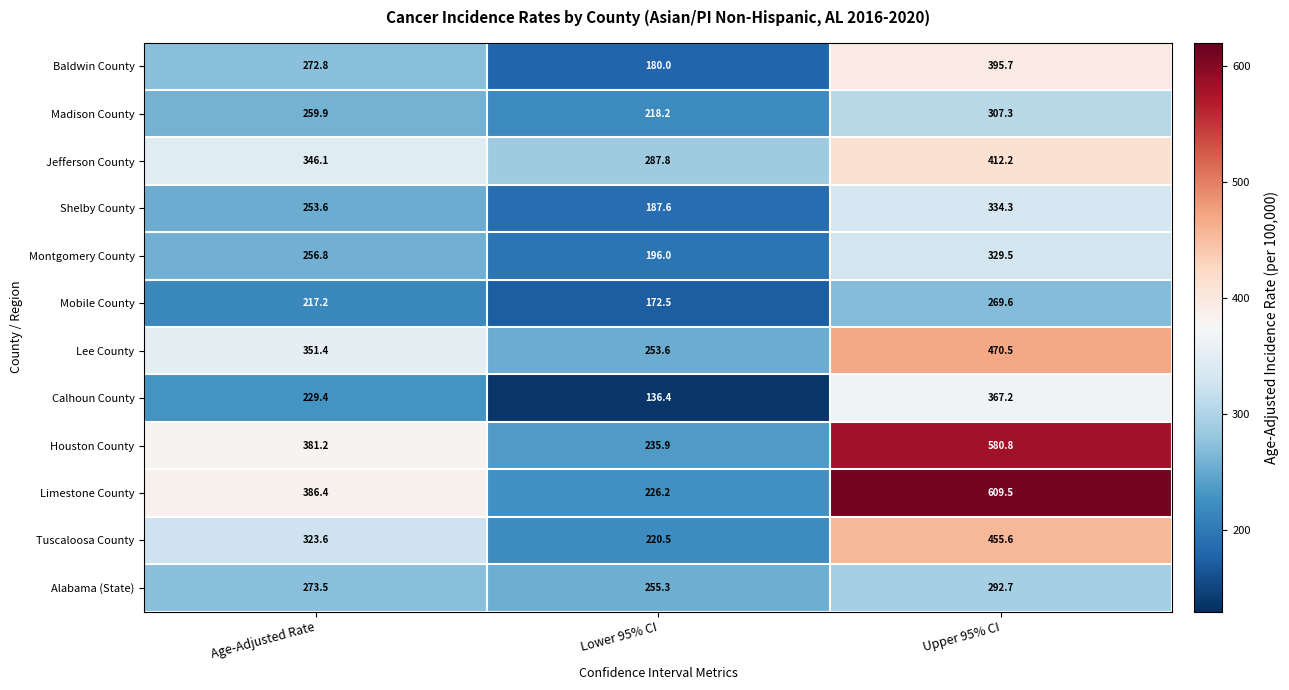

Count the number of categories in the chart.

3